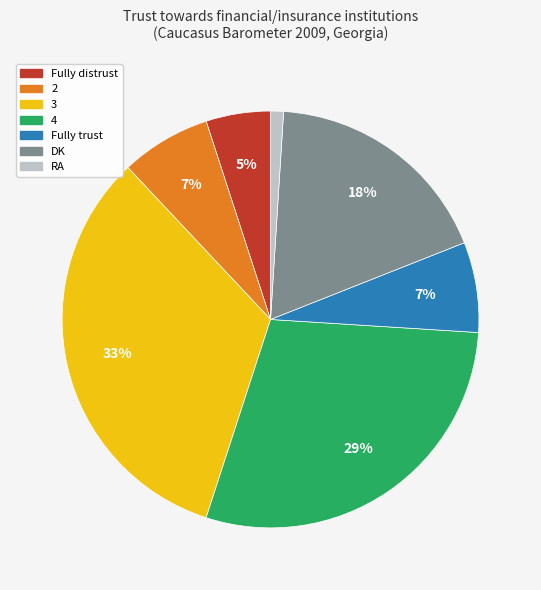

What is the ratio of the value at Fully trust to the value at DK?

0.4